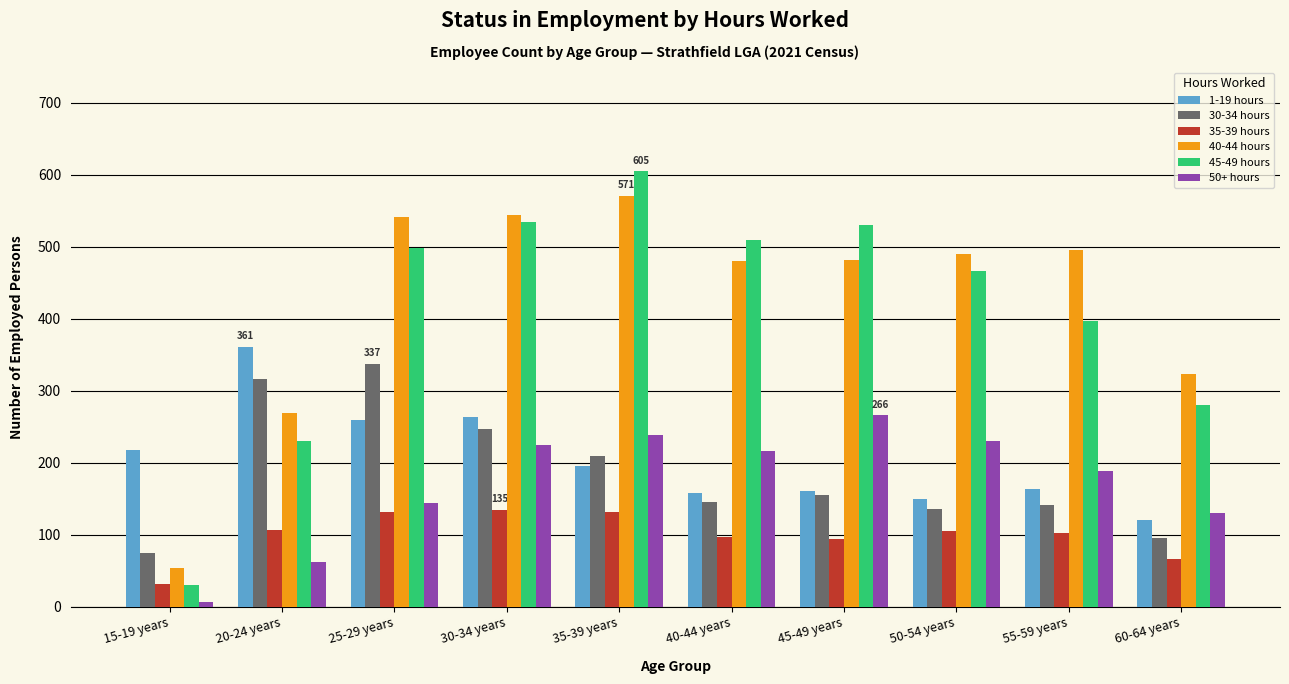

Which series changed the most between 50-54 years and 55-59 years?

45-49 hours